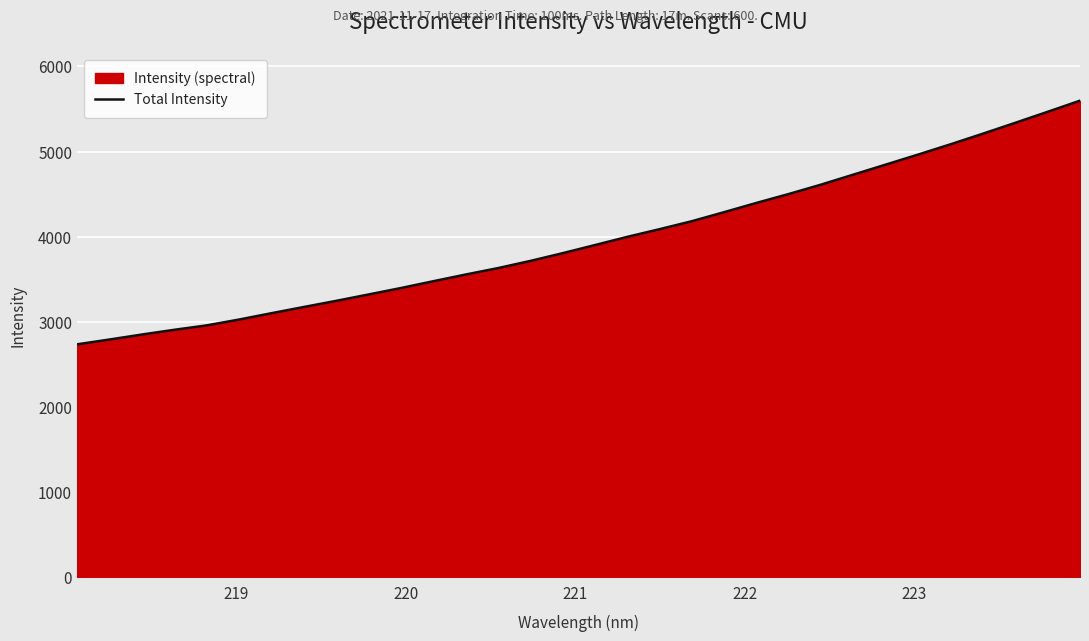

What is the difference between the maximum and minimum values?

2861.8